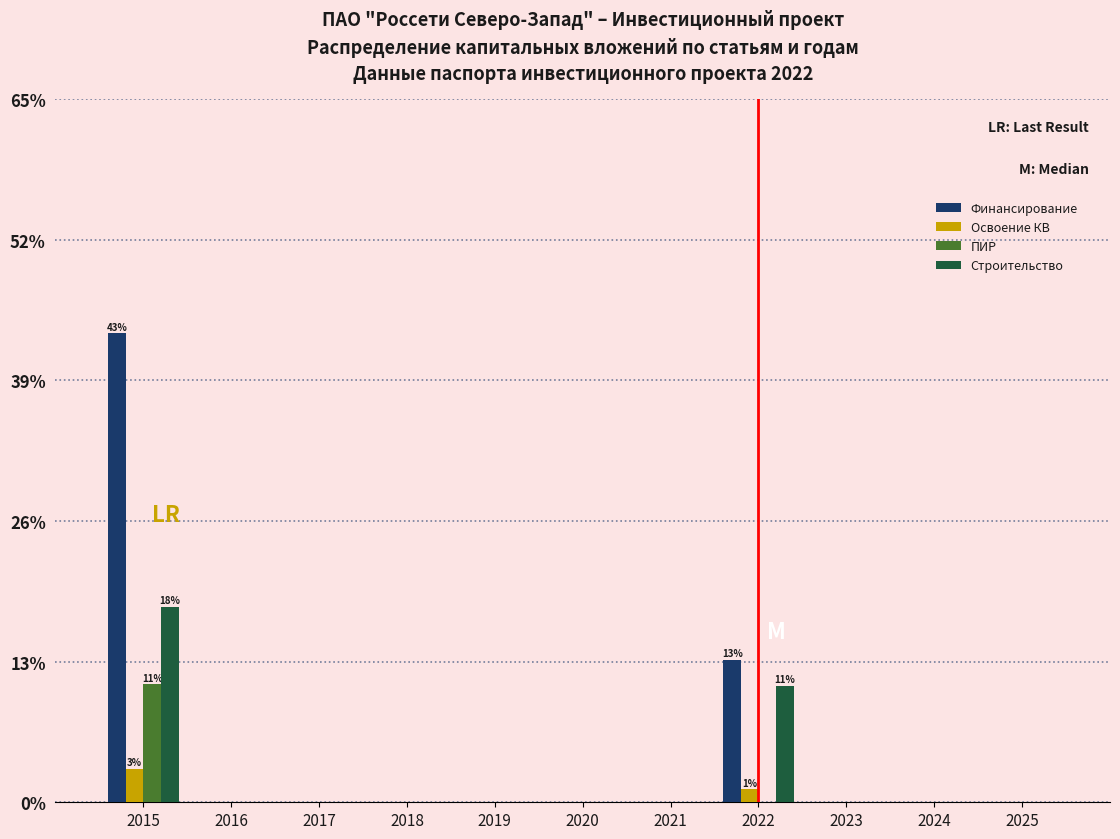

What is the sum of all Финансирование values?

56.3